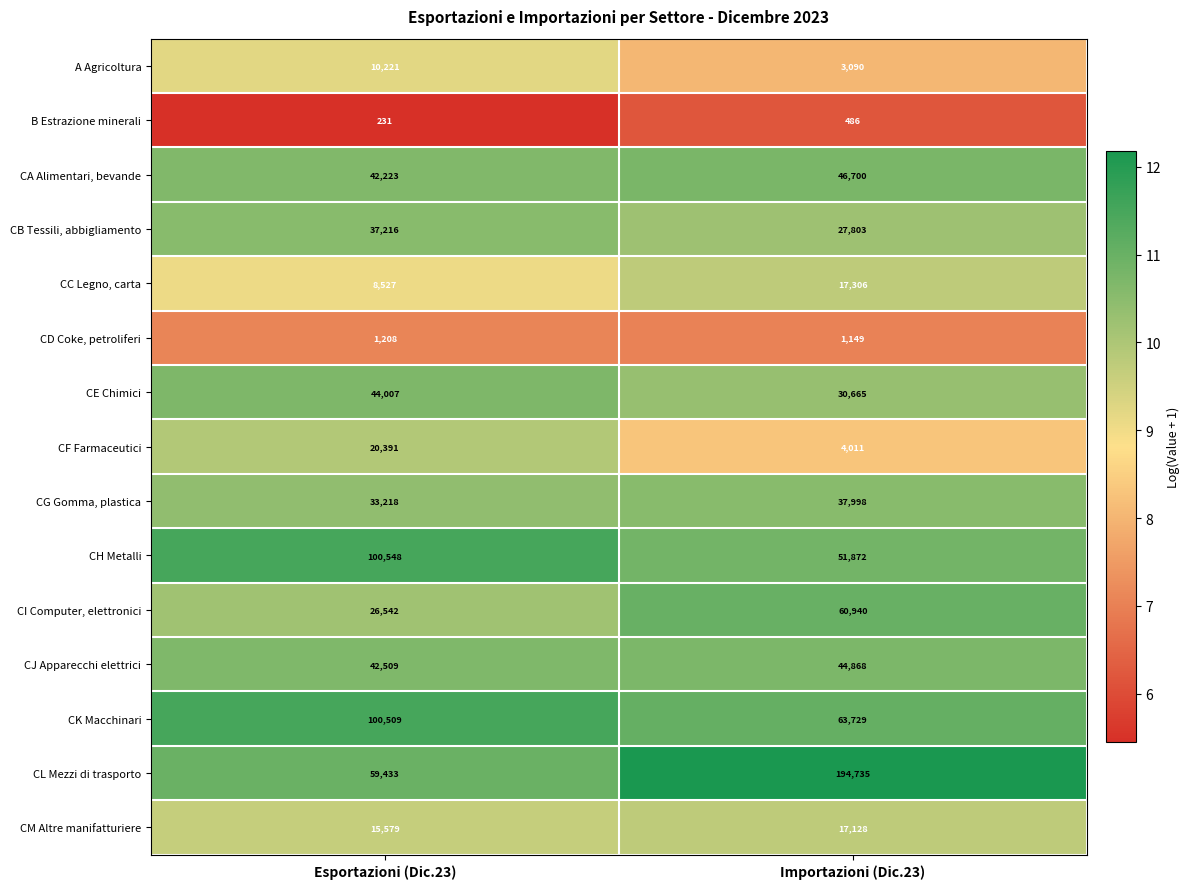

What is the difference between the maximum and minimum values in the CE Chimici series?

13342